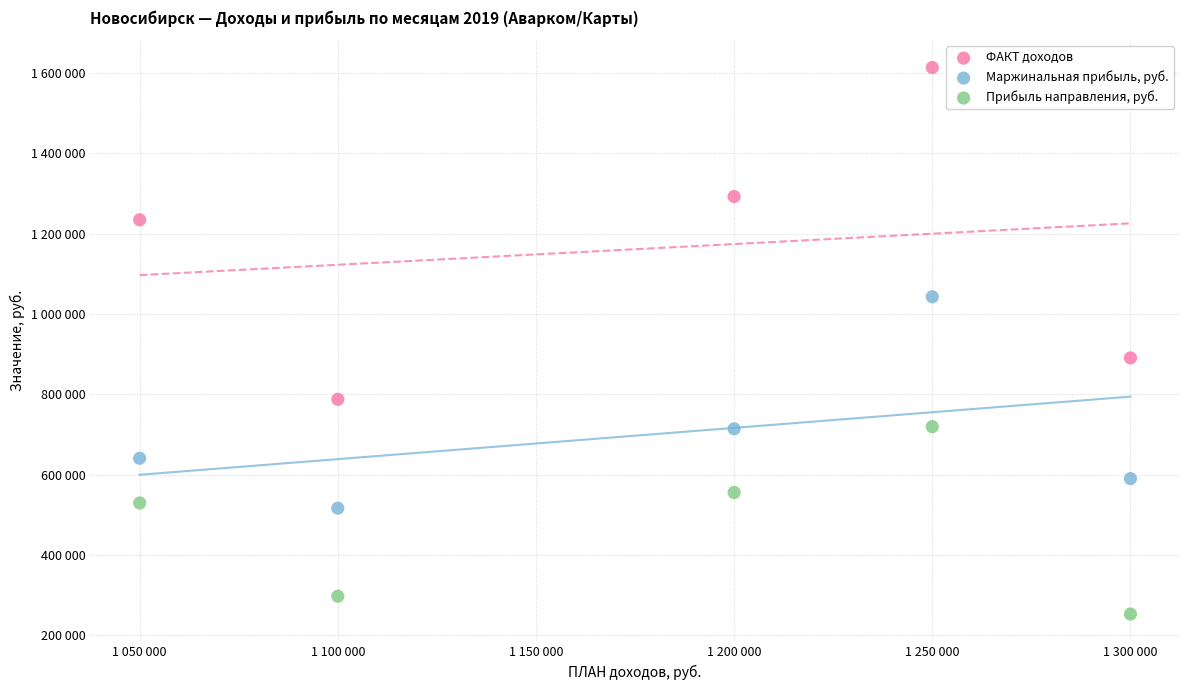

What are all the series names shown in the legend?

ФАКТ доходов, Маржинальная прибыль, руб., Прибыль направления, руб.